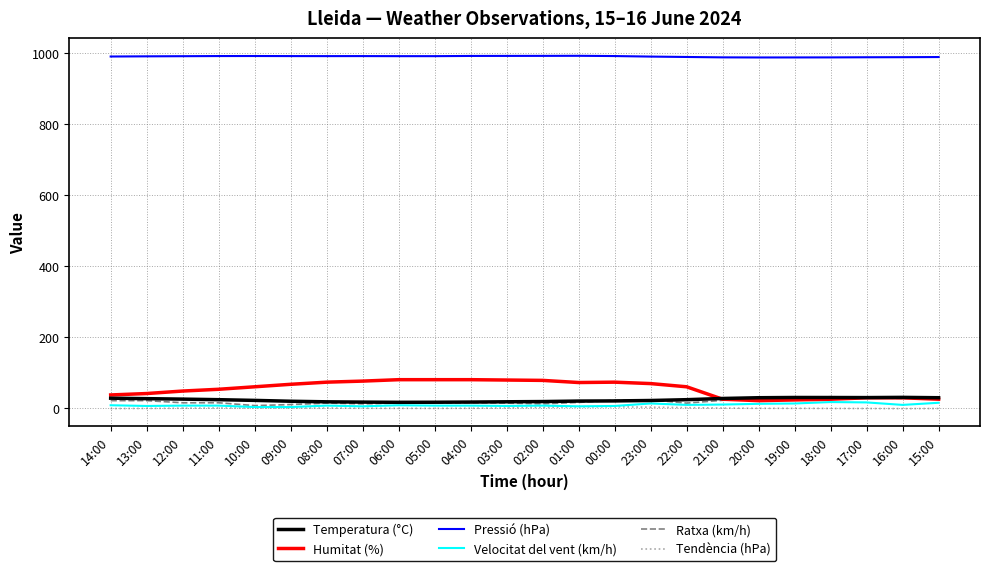

Which series has the largest total across all categories?

Pressió (hPa)